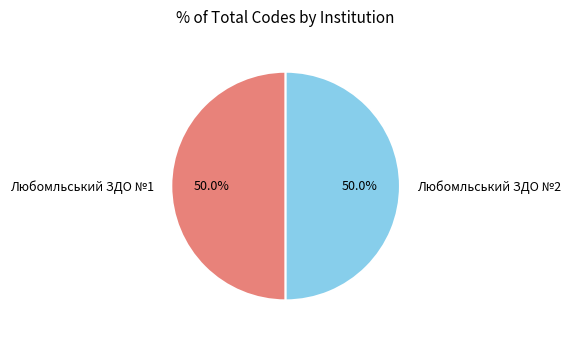

Count the number of slices in the pie.

2